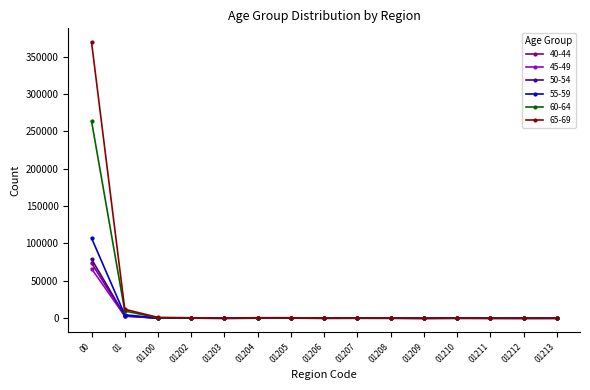

Which series has the largest range (max minus min)?

65-69